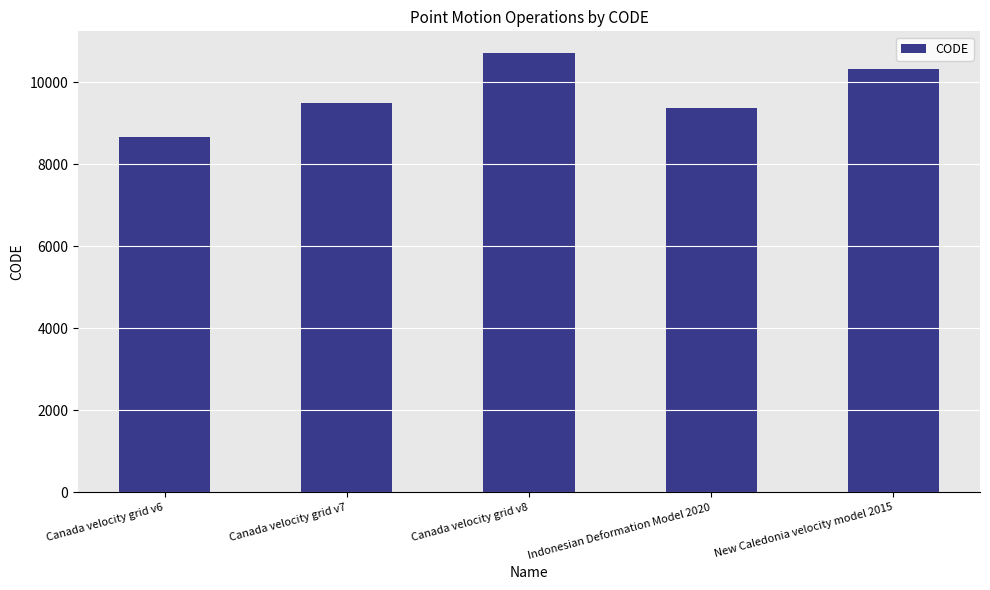

The value at Canada velocity grid v8 is 4627. True or false?

False